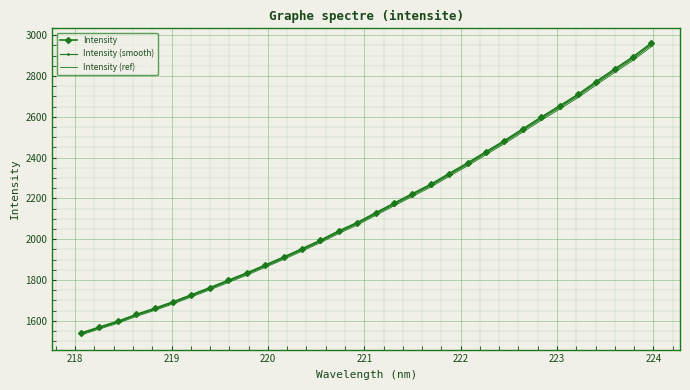

What is the minimum value shown in the chart?

1530.4